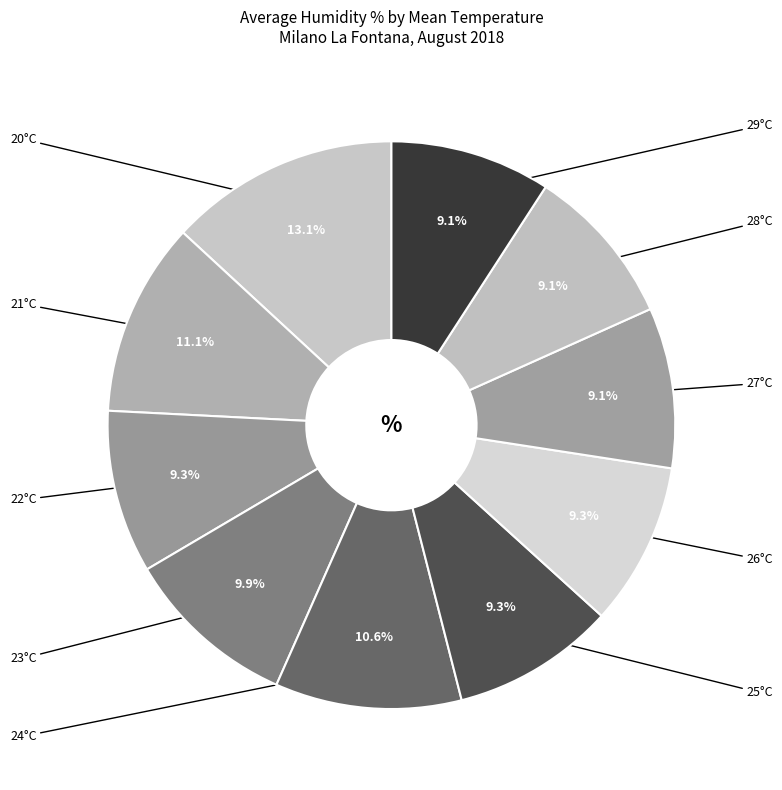

The 25°C slice represents 1% of the pie. True or false?

False